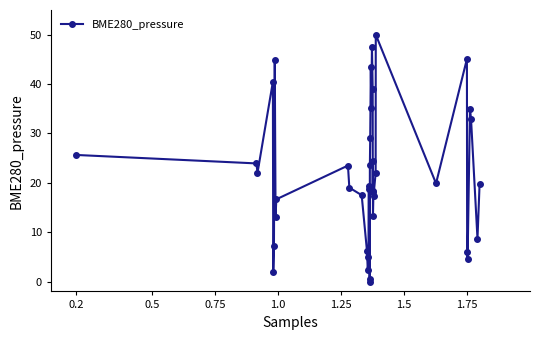

What is the difference between the maximum and minimum values?

50.0